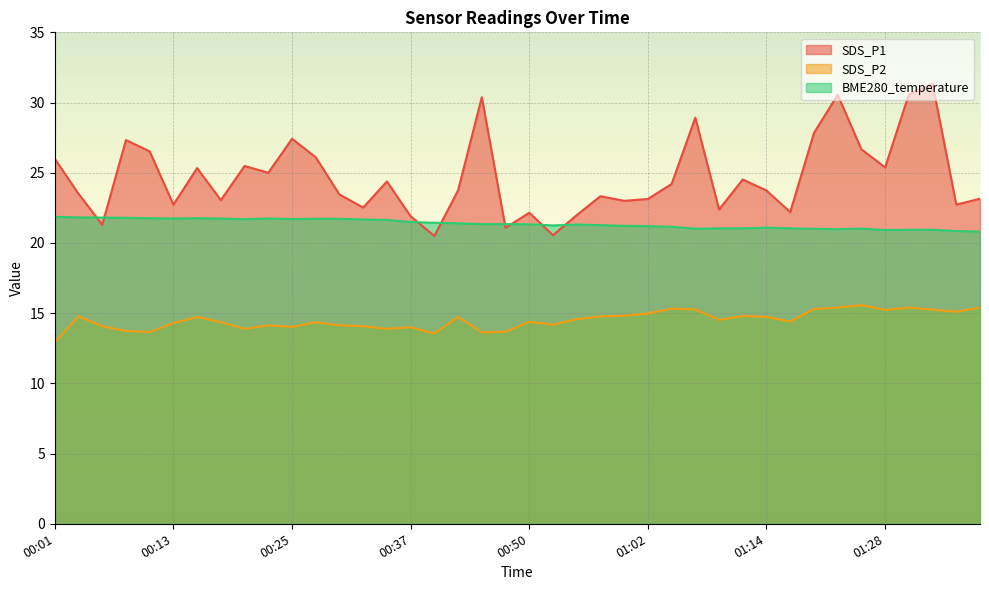

At which category is the sum across all series the highest?

01:34